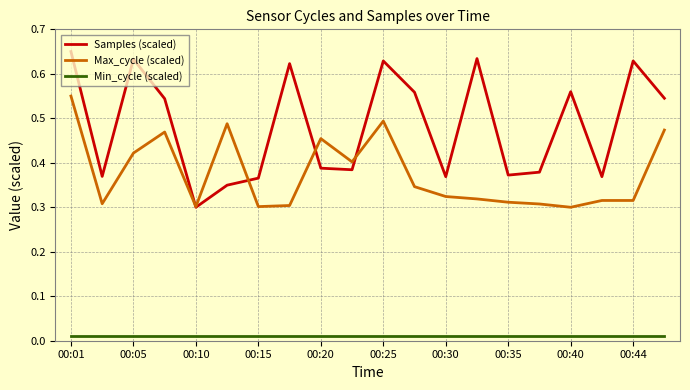

Which series has the largest range (max minus min)?

Samples (scaled)